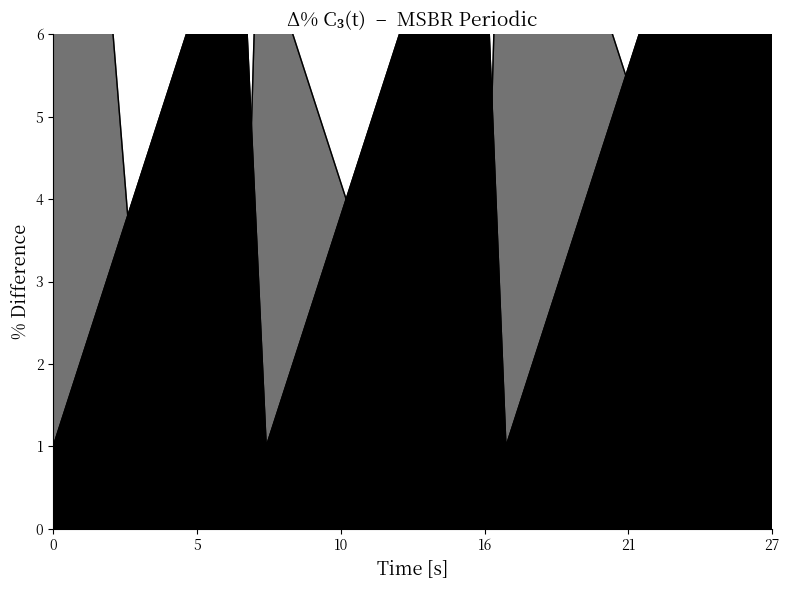

What is the difference between the maximum and second lowest values in the Body series?

11